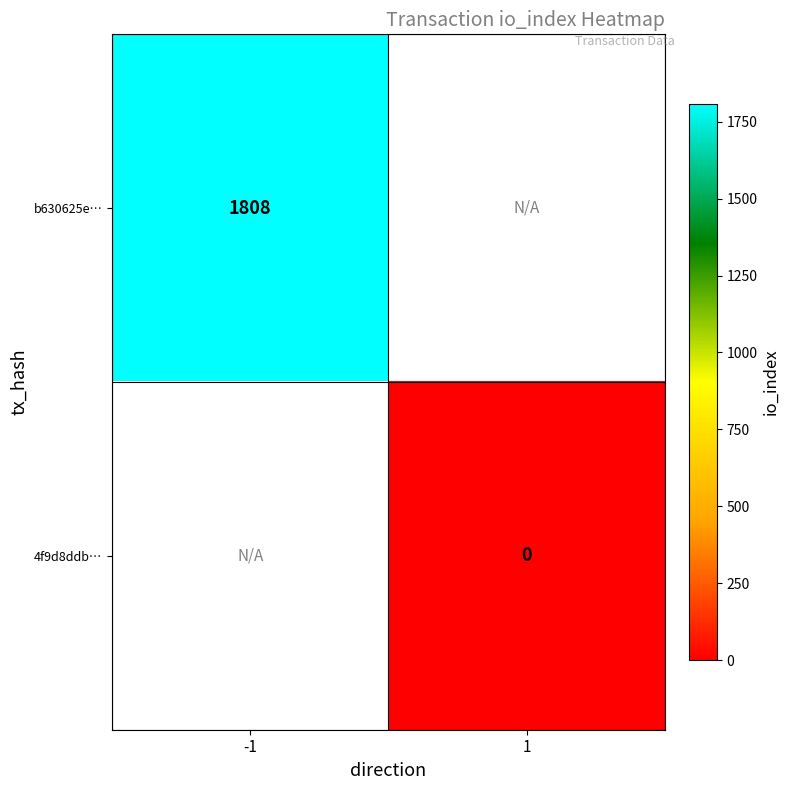

The value of b630625e… at -1 is 3172. True or false?

False